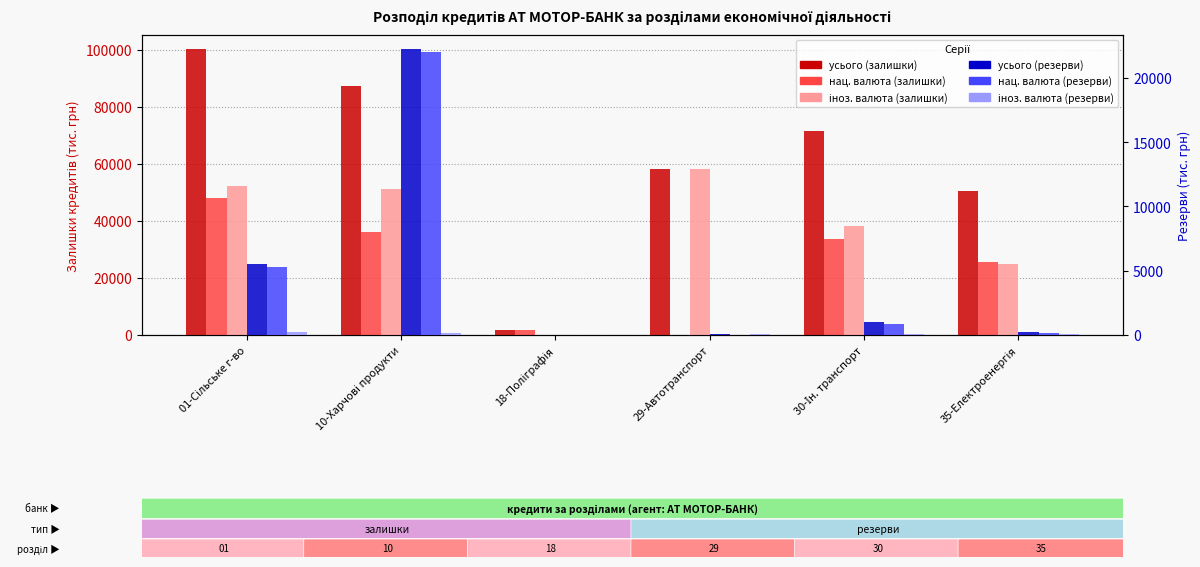

How many values in the нац. валюта (залишки) series are below 33573?

3